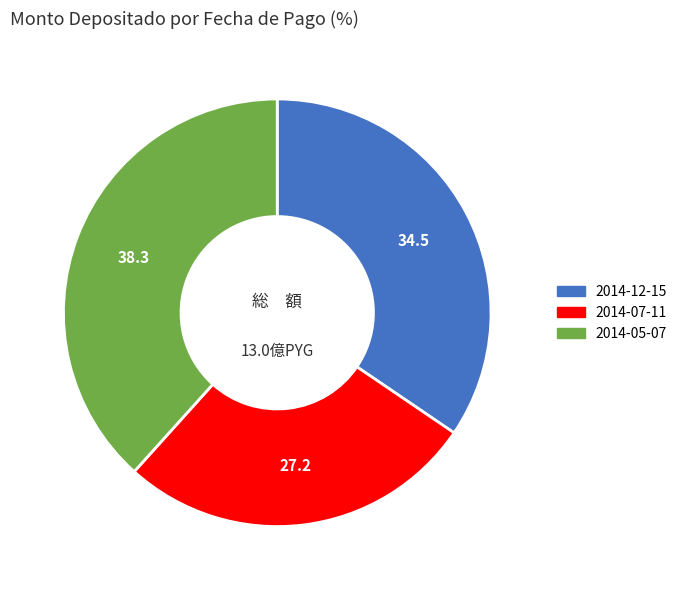

Does any single category account for the majority?

No